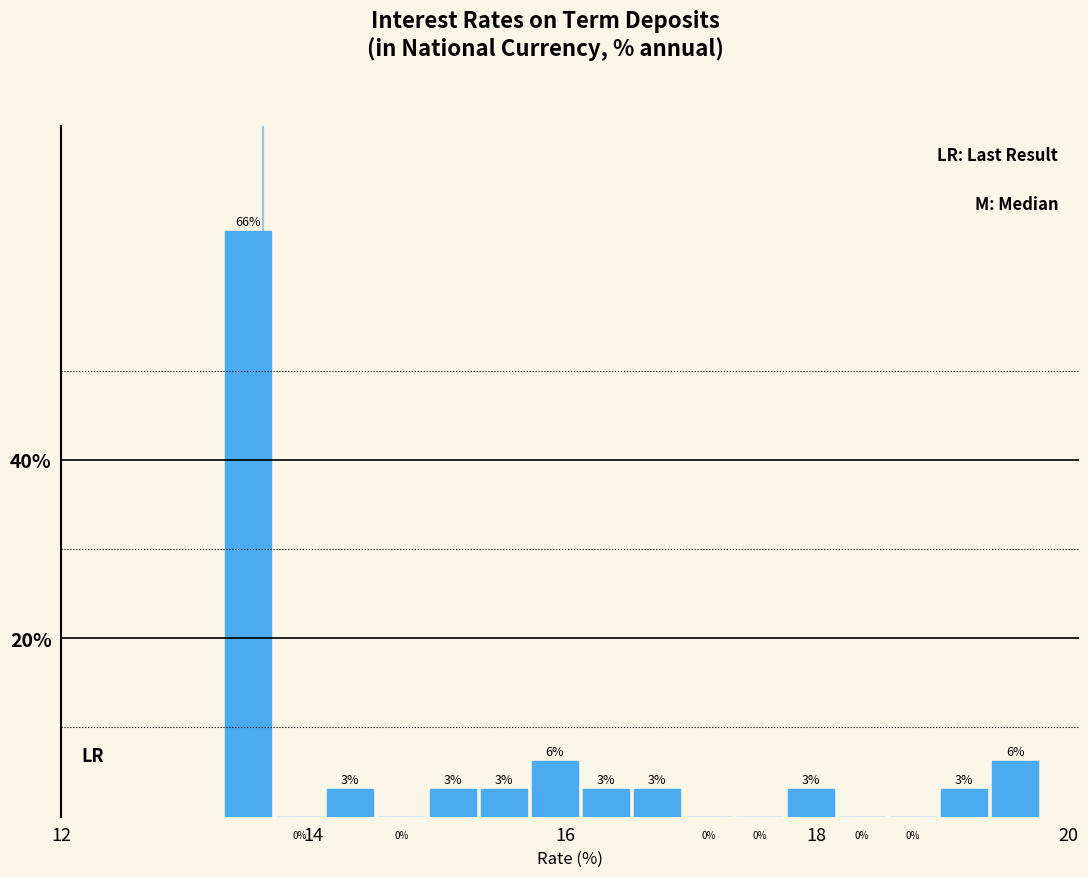

Read against the x-axis, roughly where is the centre of the tallest bar?

13.4